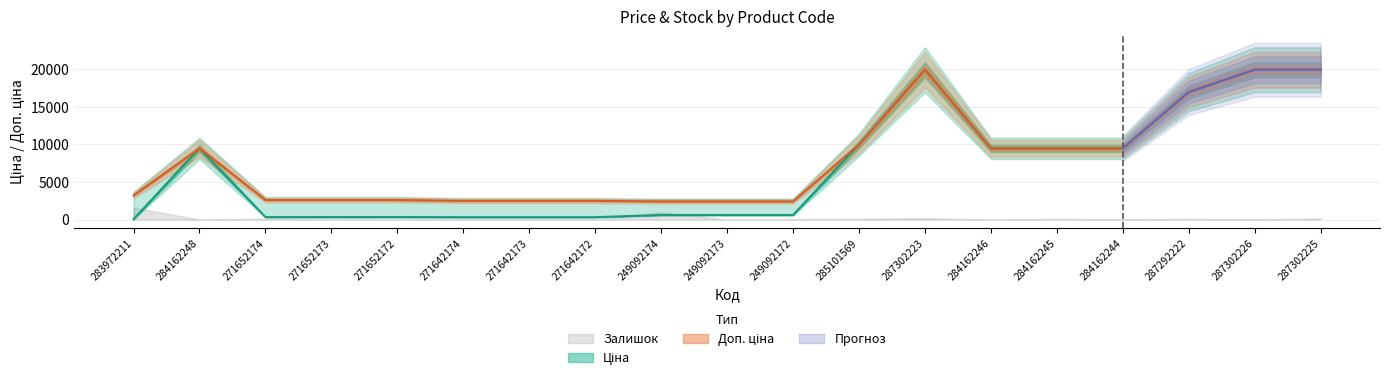

What is the label of the 4th point from the right?

284162244